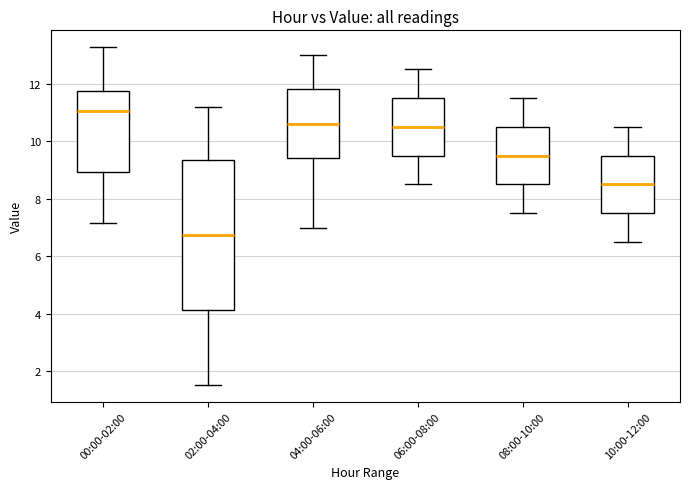

Where is the lower edge of the box for 08:00-10:00 on the y-axis? The values are not printed on the chart, so give them approximately, as read against the axis.

8.6